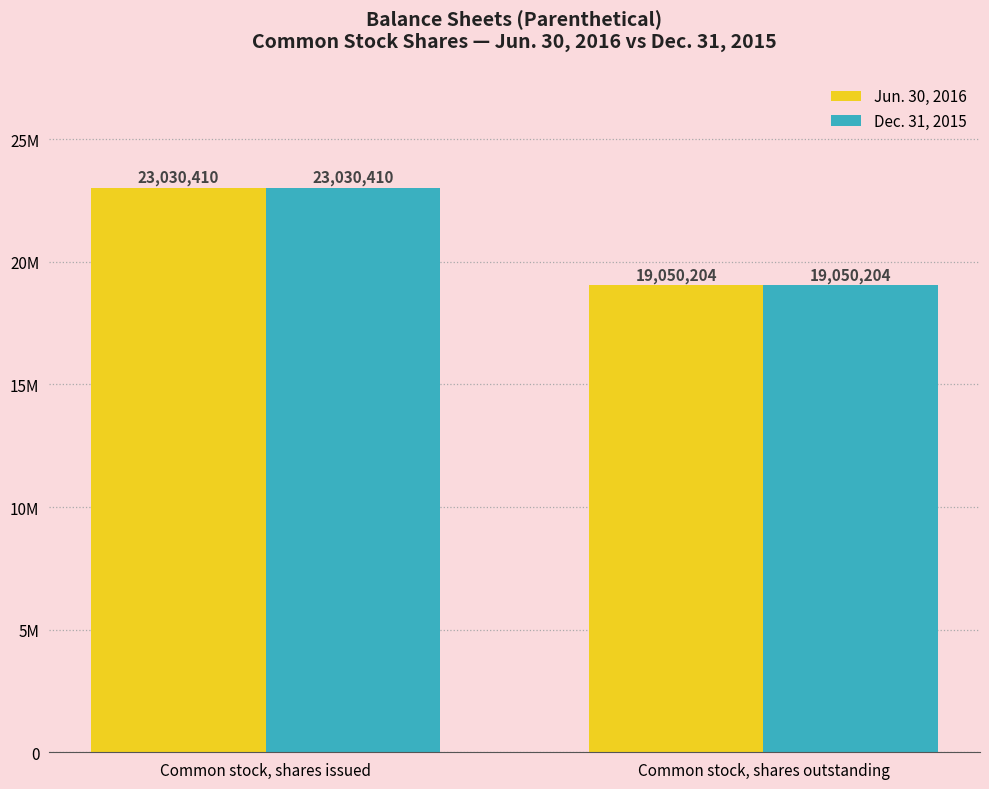

Which has a higher value, Common stock, shares outstanding or Common stock, shares issued?

Common stock, shares issued